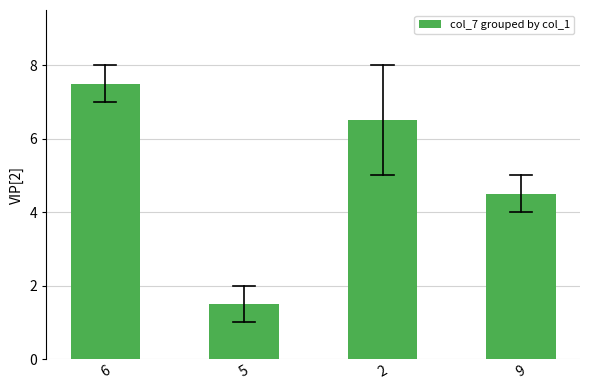

Reading left to right, what are all the values shown in this chart?

6=7.5	5=1.5	2=6.5	9=4.5